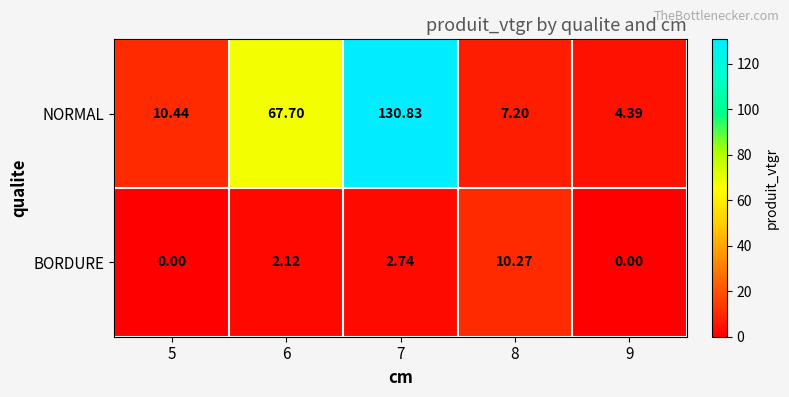

What is the spread (max minus min) of values at 9?

4.4